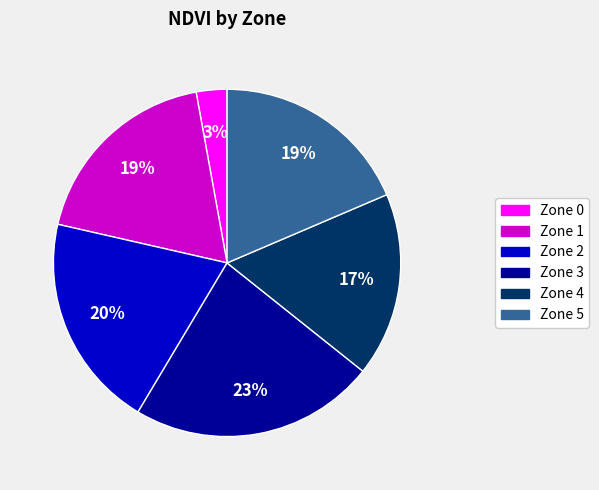

To the nearest percent, what portion does Zone 2 represent?

20%